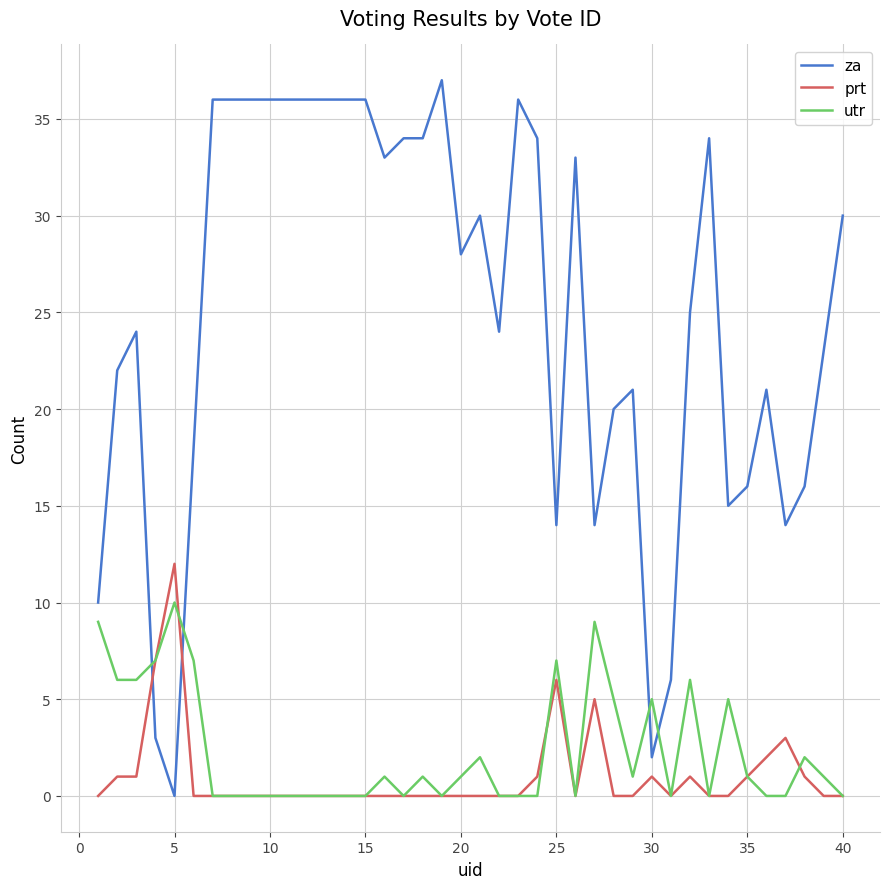

Which series has the widest spread of values?

za